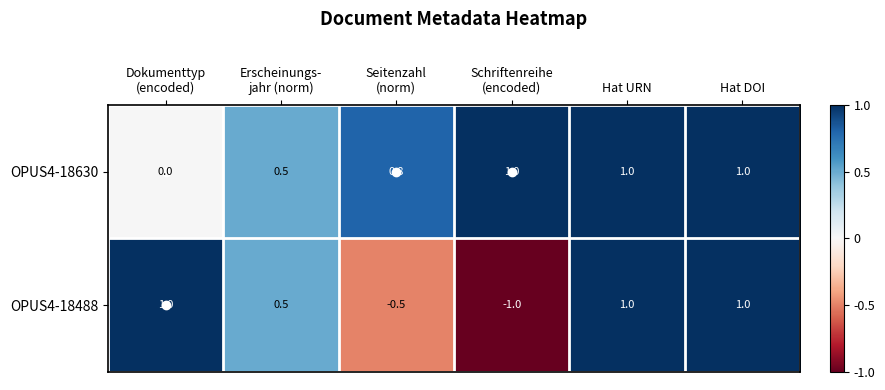

List the series in order of their overall mean, lowest first.

OPUS4-18488, OPUS4-18630